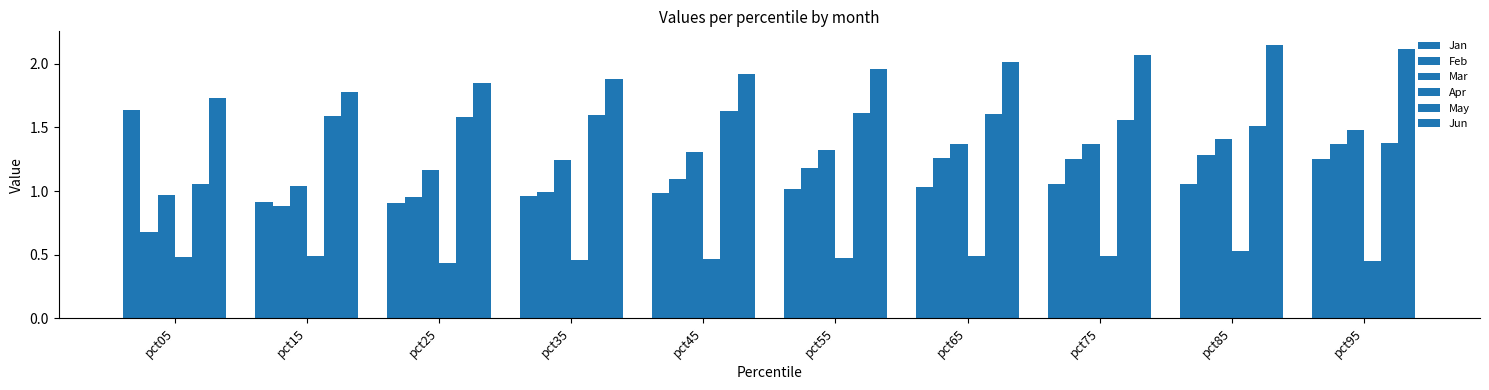

Is it true that Jun equals 0.9 at pct15?

False